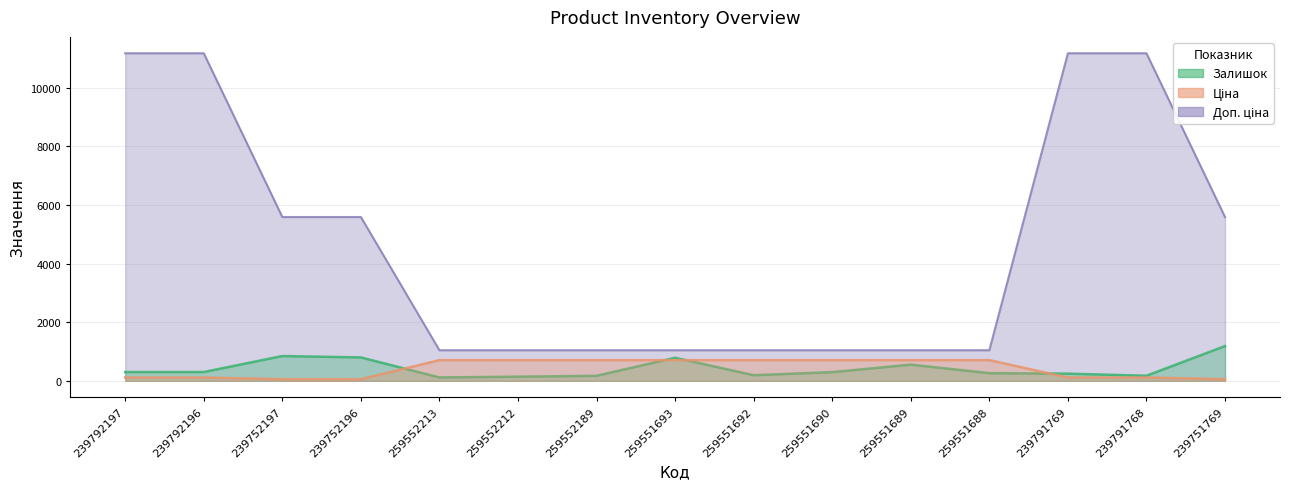

Rank the series by their maximum value, from lowest to highest.

Ціна, Залишок, Доп. ціна